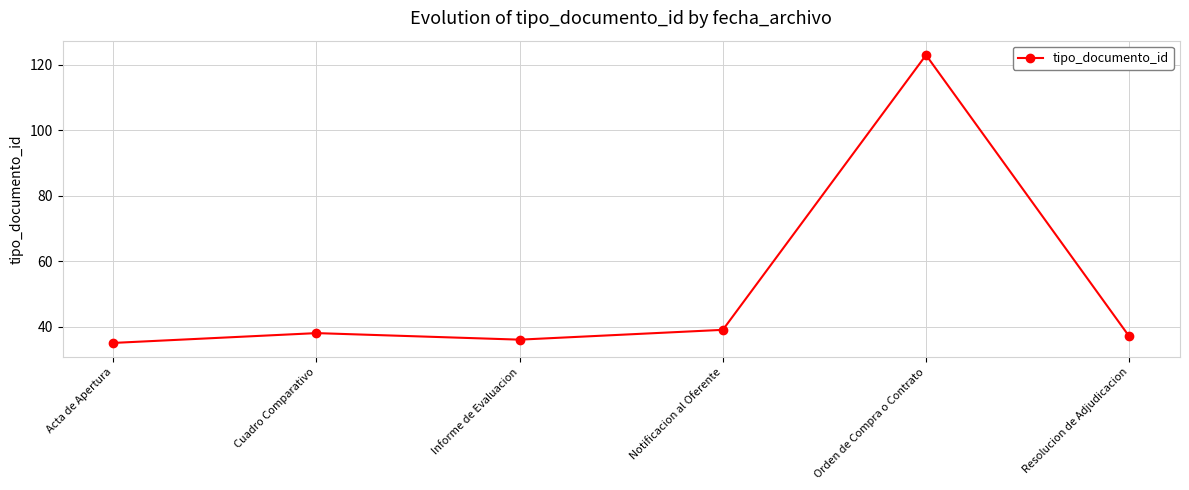

What is the label of the 6th point from the right?

Acta de Apertura